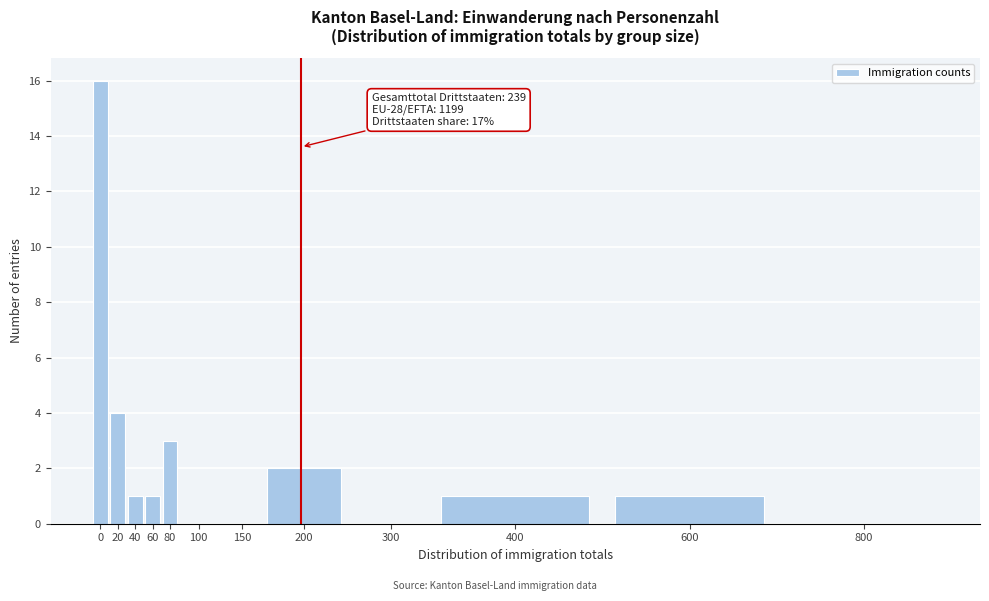

Reading right to left, what are all the values shown in this chart?

800=0	600=1	400=1	300=0	200=2	150=0	100=0	80=3	60=1	40=1	20=4	0=16